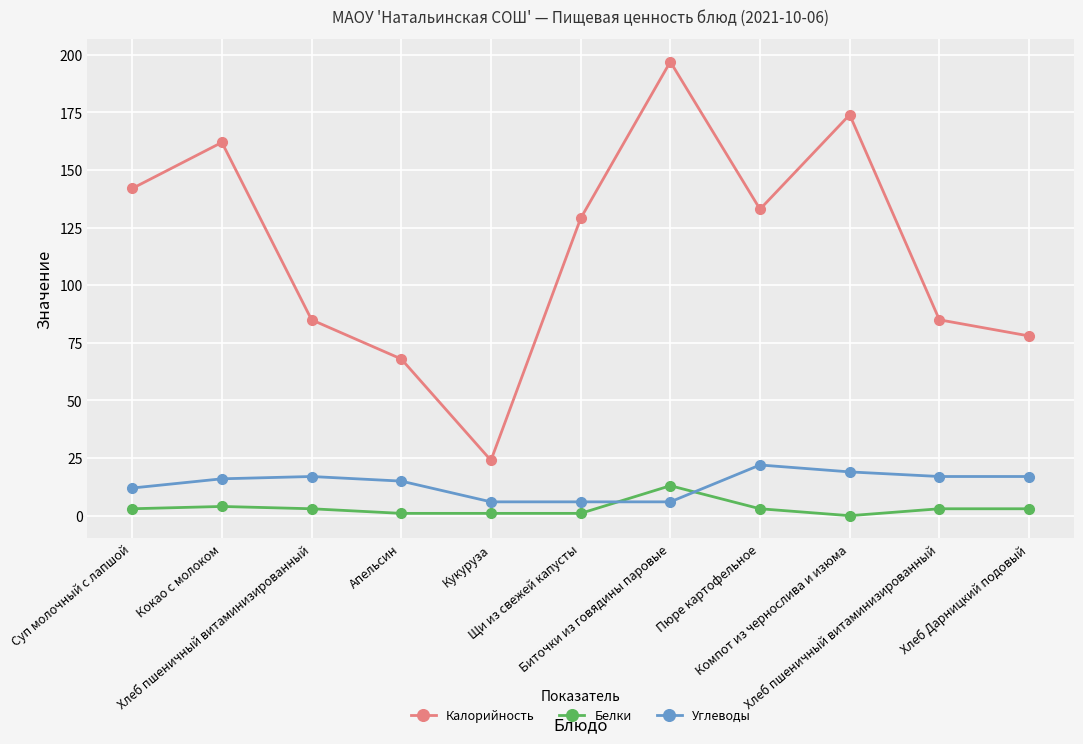

What are all the series names shown in the legend?

Калорийность, Белки, Углеводы